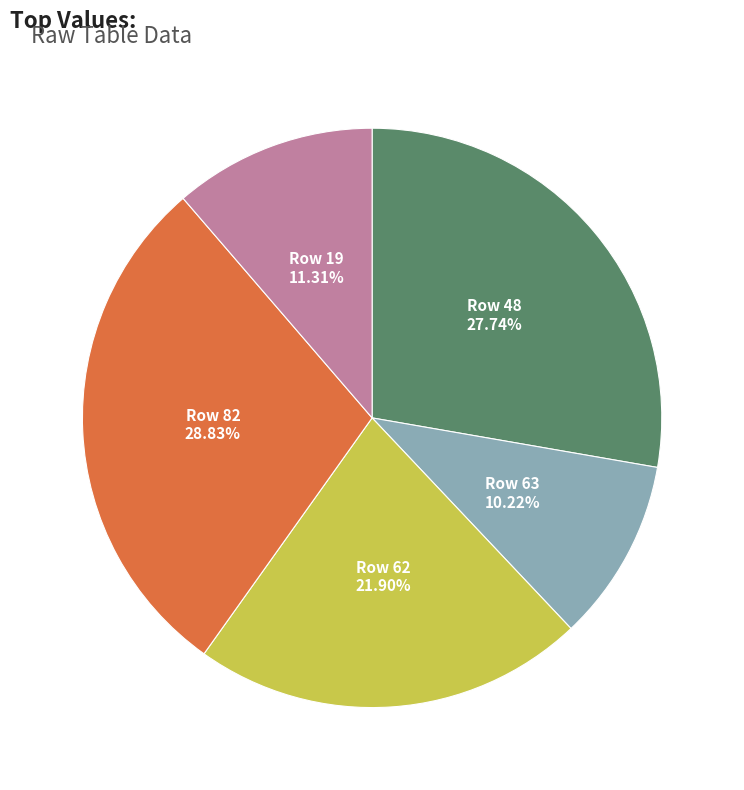

Does any single category account for the majority?

No